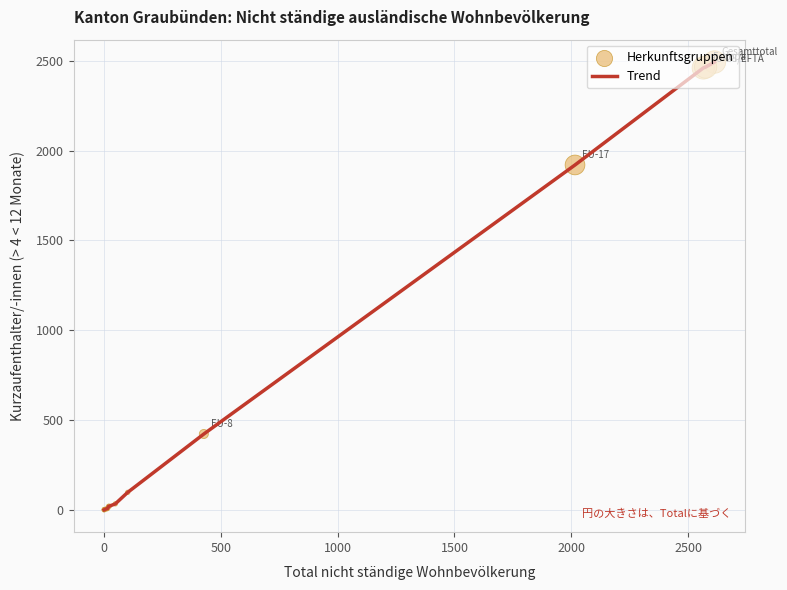

What is the maximum value shown in the chart?

2493